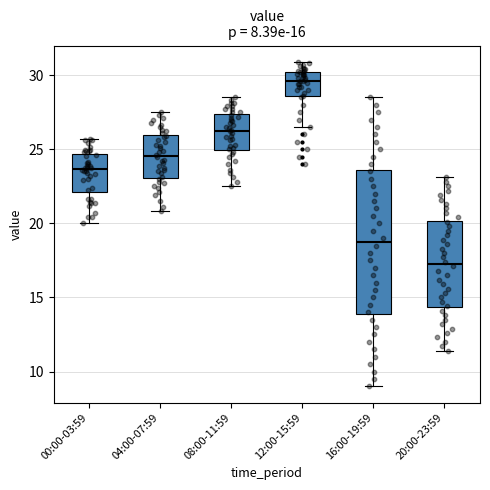

Which box's median line is the highest?

12:00-15:59